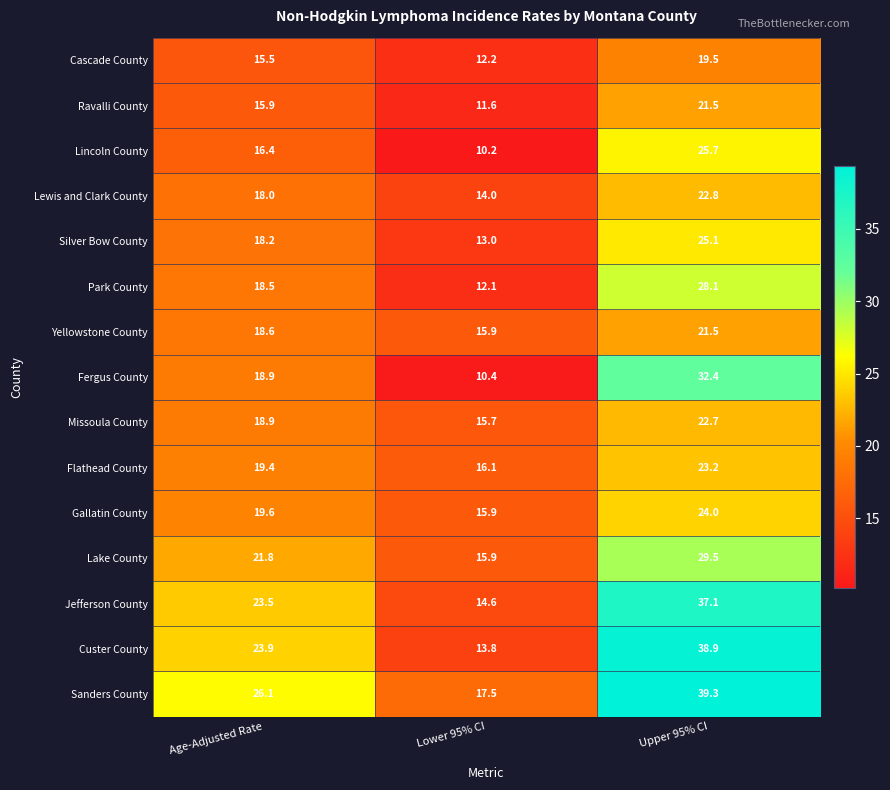

What is the maximum value shown in the chart?

39.3